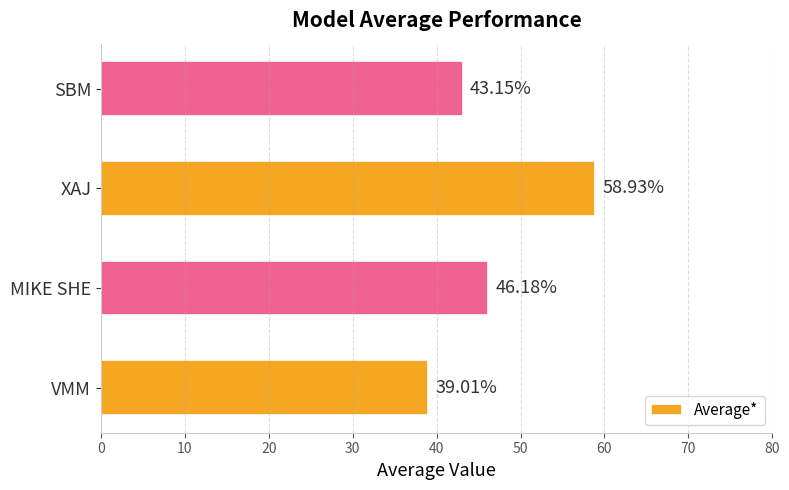

Rank the categories by value from lowest to highest.

VMM, SBM, MIKE SHE, XAJ